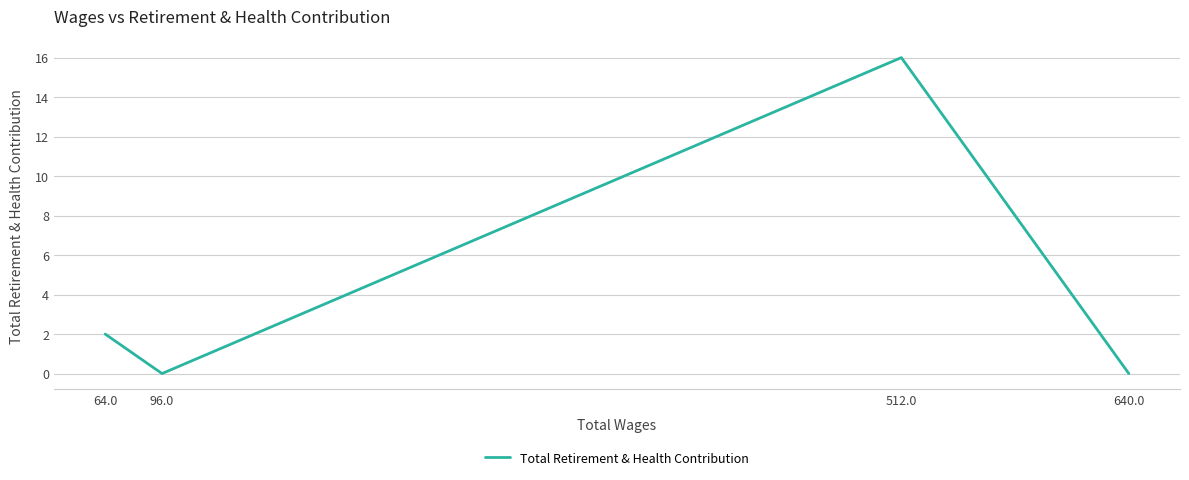

Does the chart have visible grid lines?

Yes